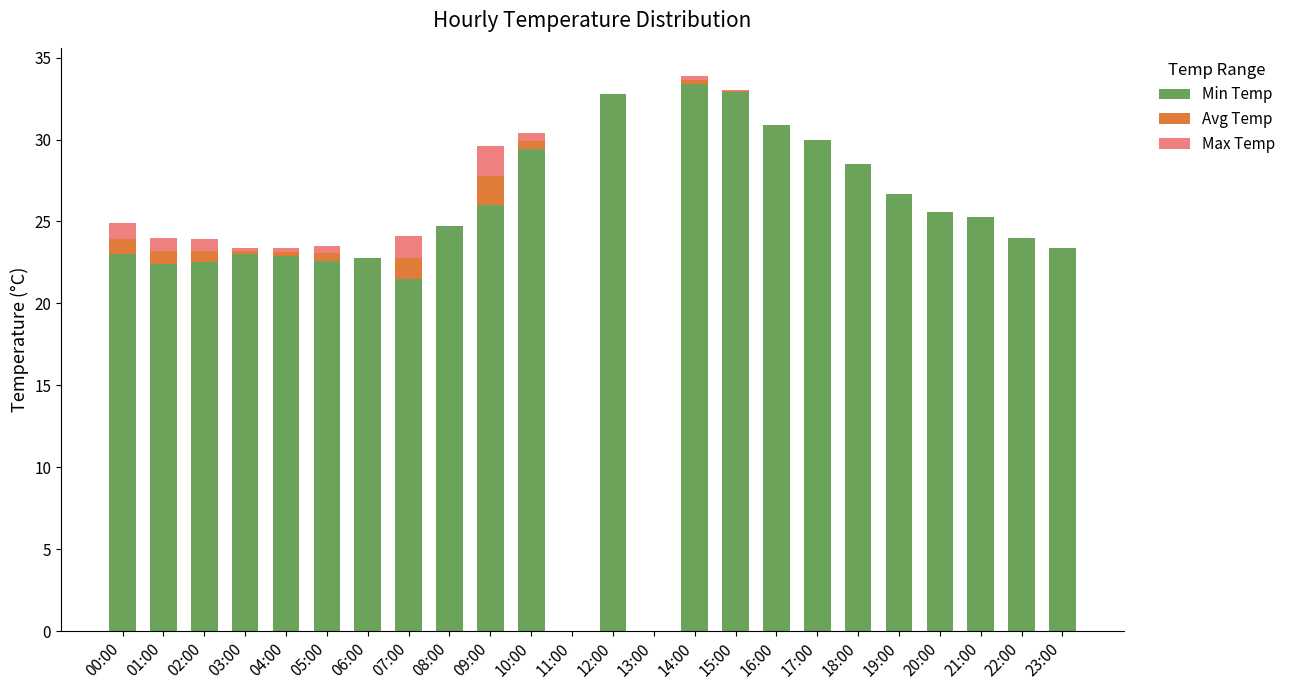

Is it true that Min Temp equals 22.8 at 06:00?

True